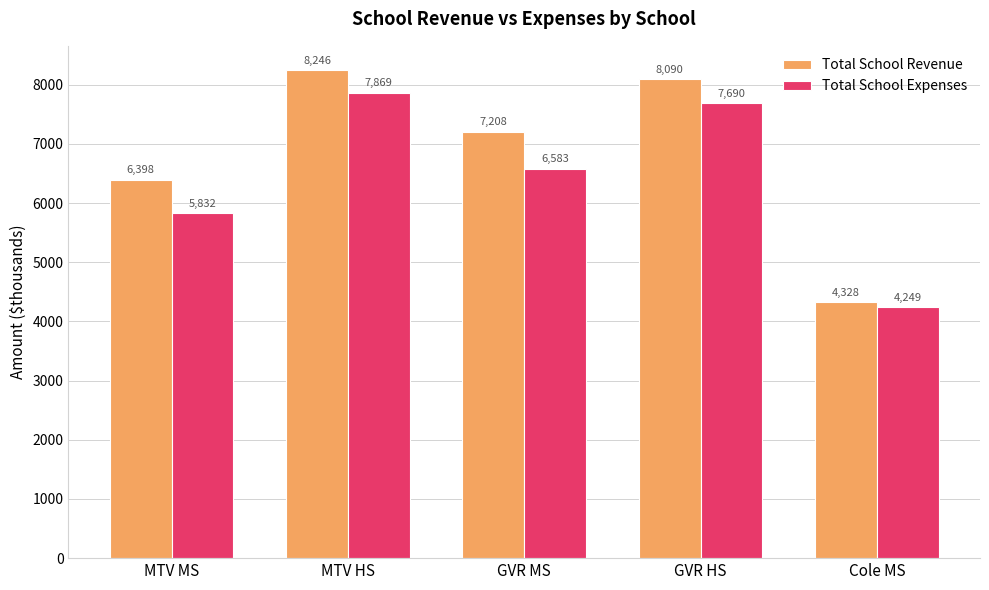

The Total School Expenses series shows 7869.3 at MTV HS. True or false?

True